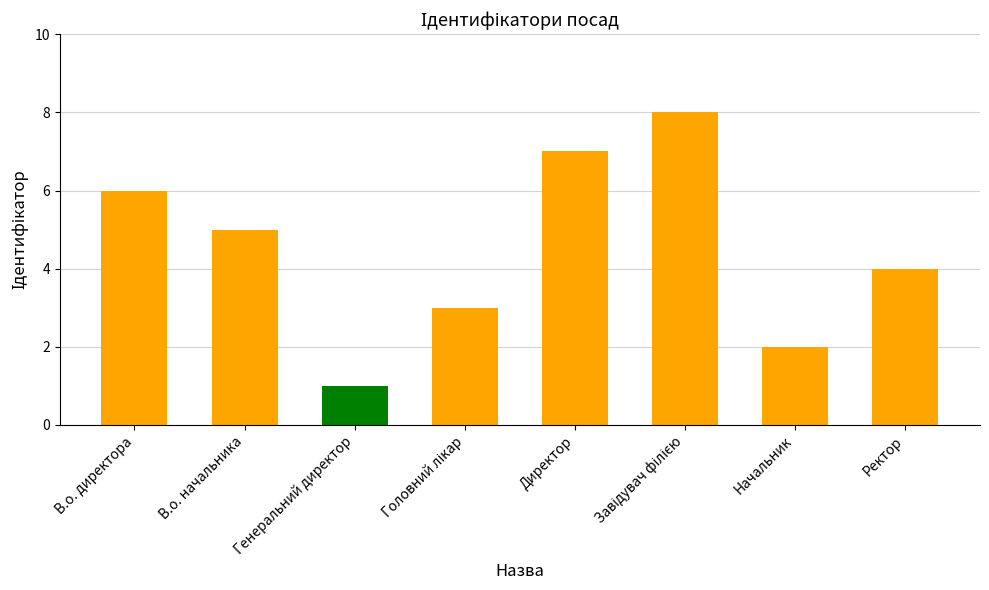

Read the value at Ректор.

4